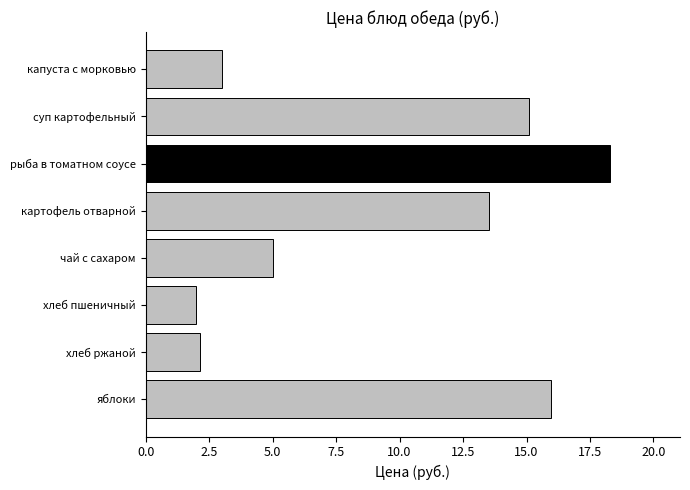

What is the sum of all values?

75.0